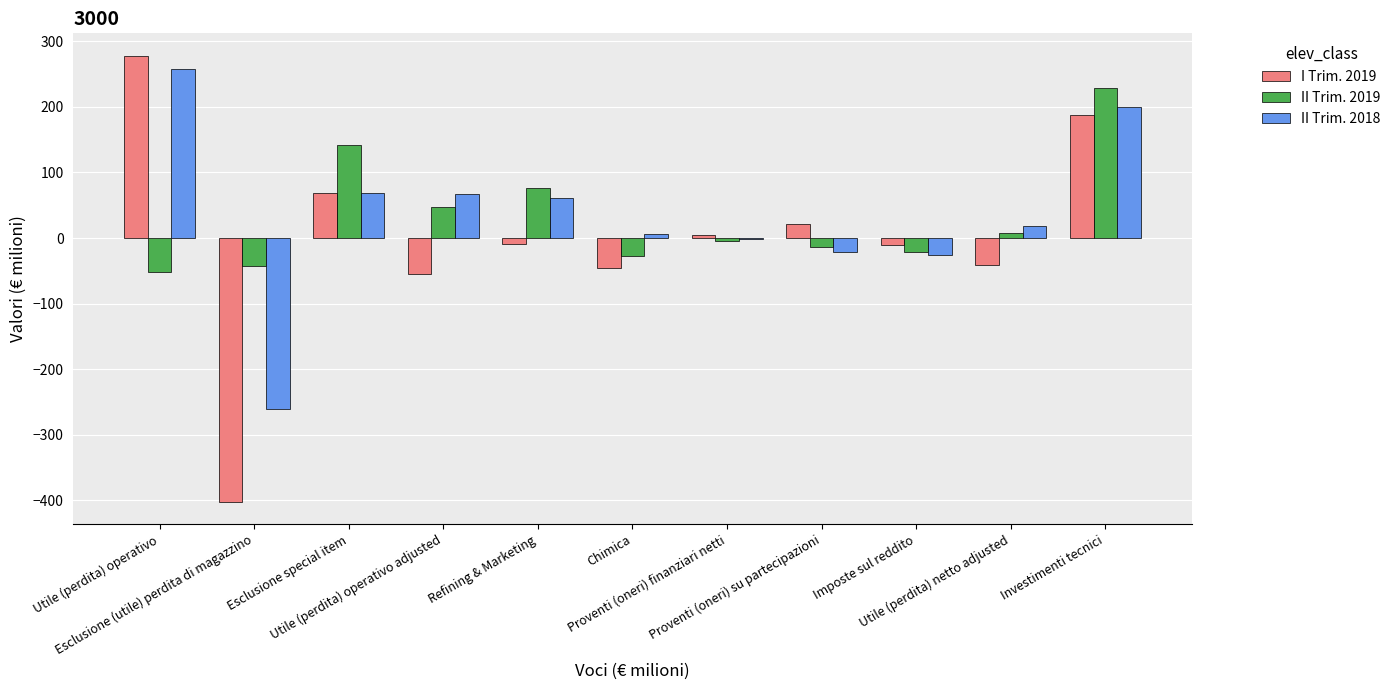

Count the number of data series in this chart.

3